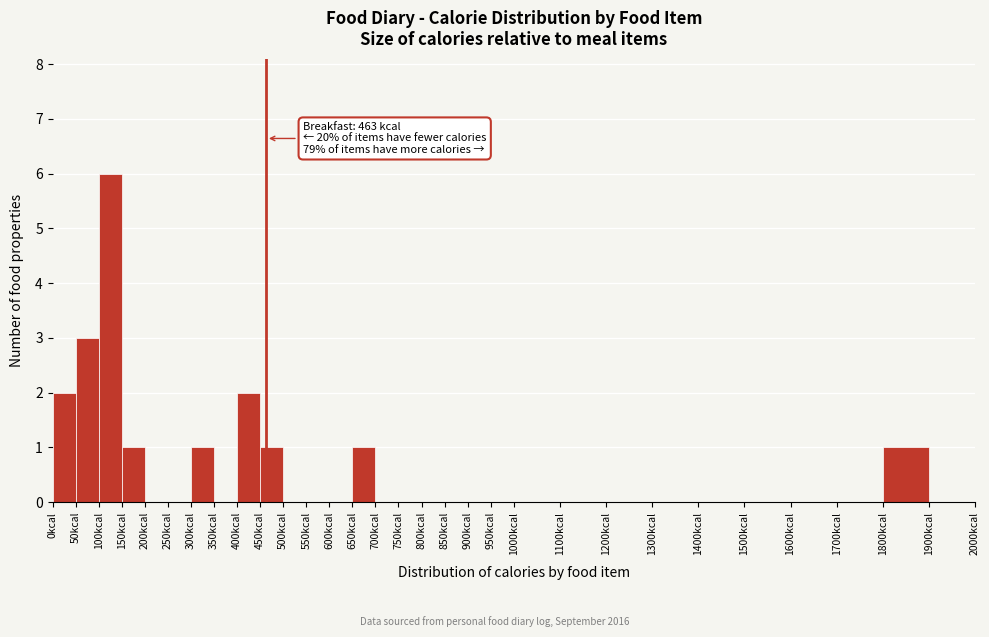

Which range on the x-axis has the tallest bar?

100 to 150